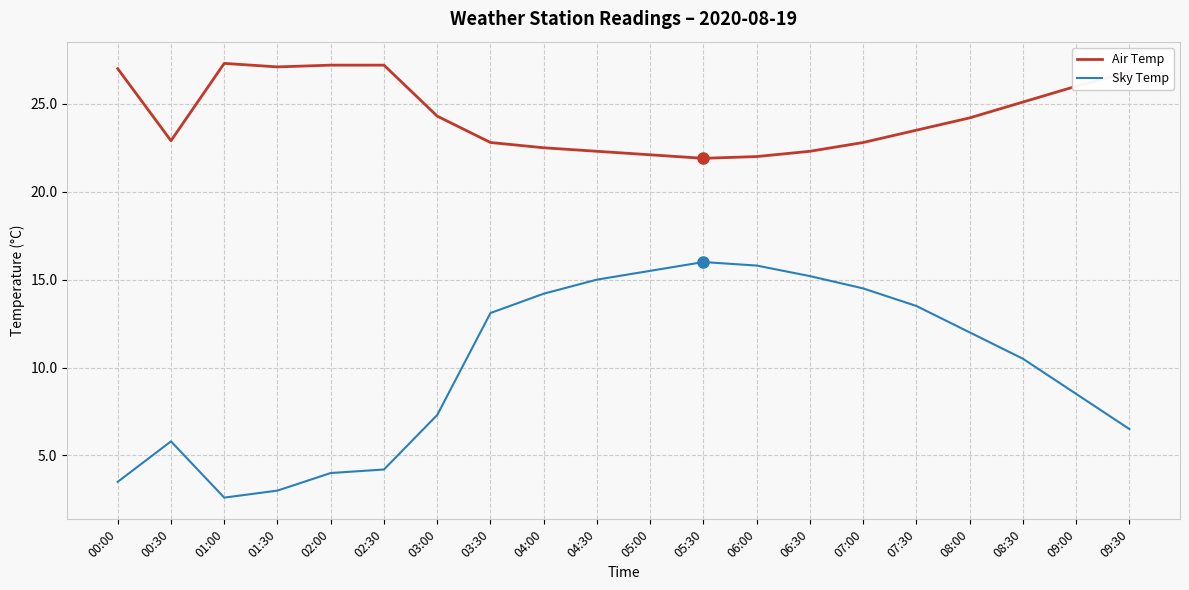

What position from the left is 08:30?

18